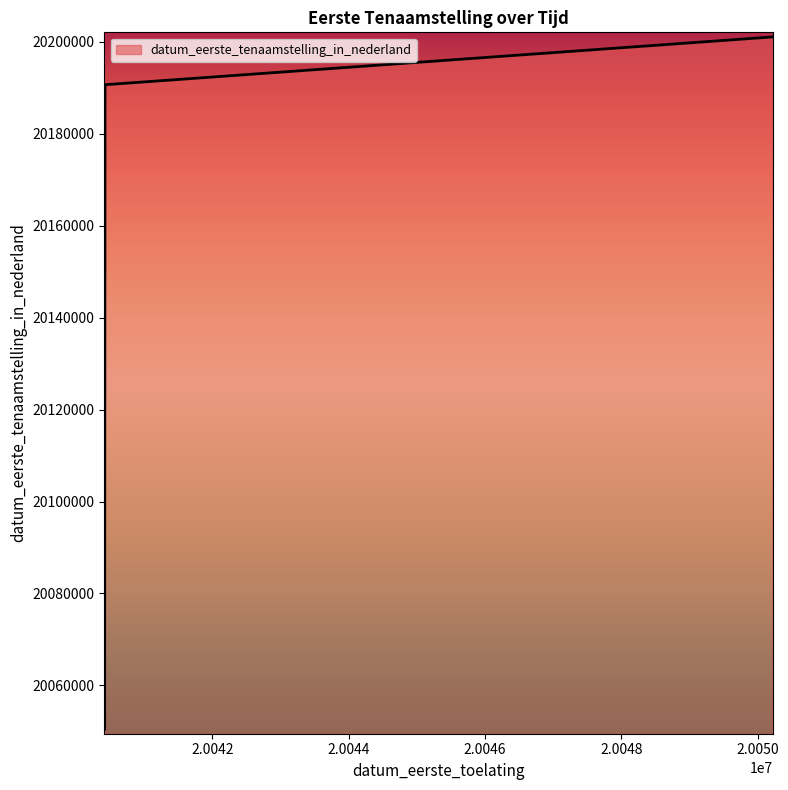

What is the smallest value displayed?

20050510